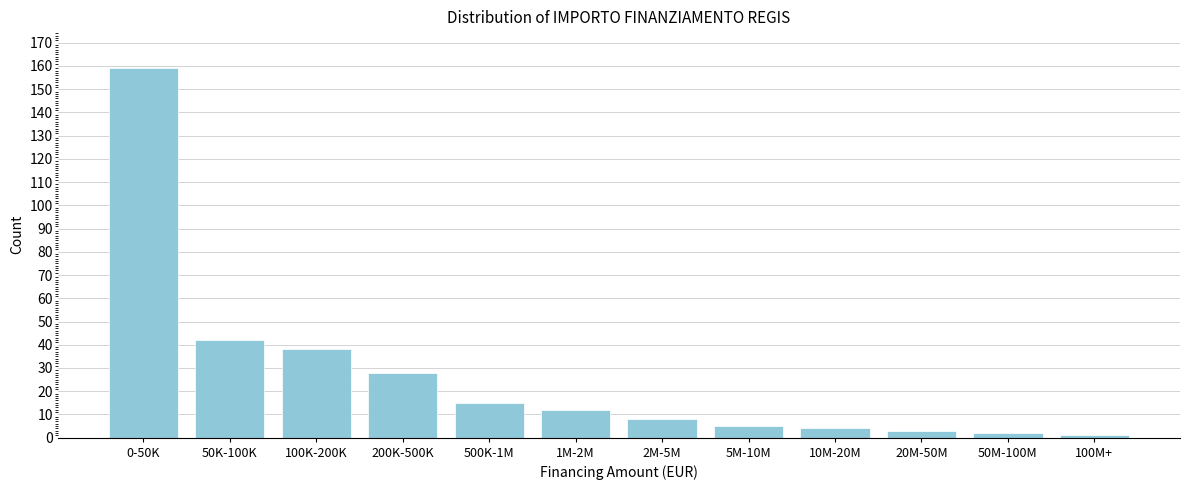

Reading left to right, what are all the values shown in this chart?

159	42	38	28	15	12	8	5	4	3	2	1